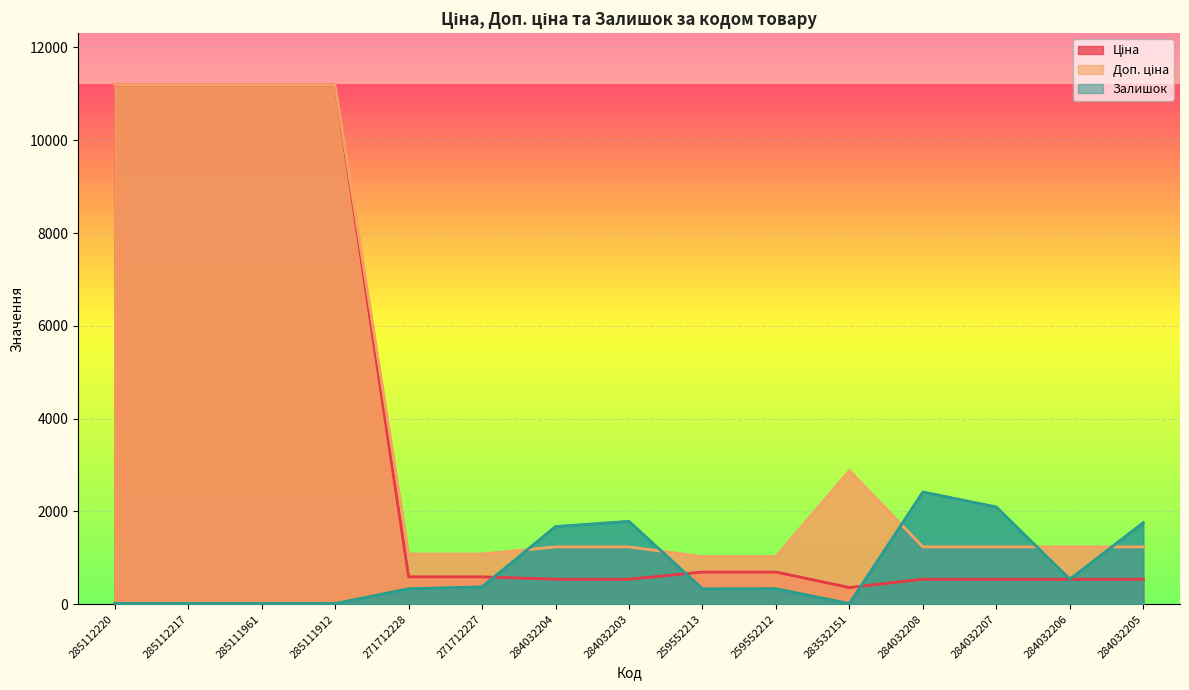

Which series ends up on top after the final intersection of Залишок and Доп. ціна?

Залишок